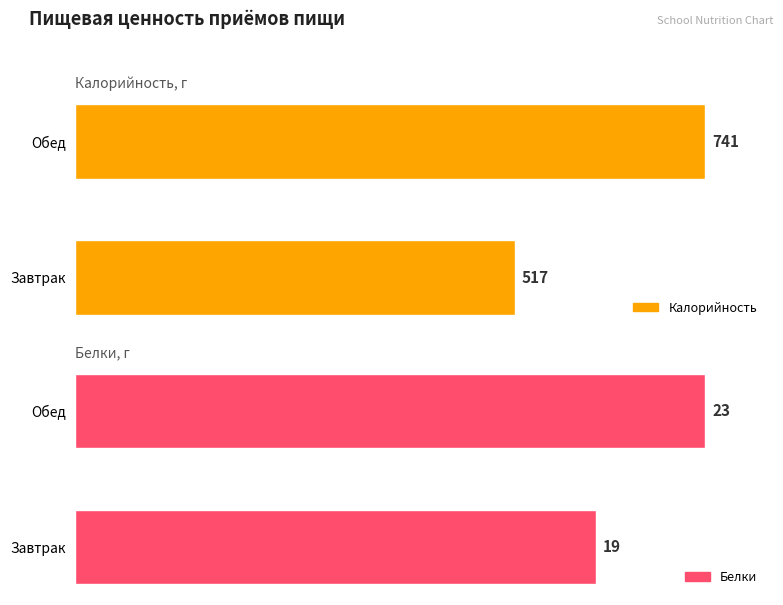

Between Обед and Завтрак, which is larger?

Обед